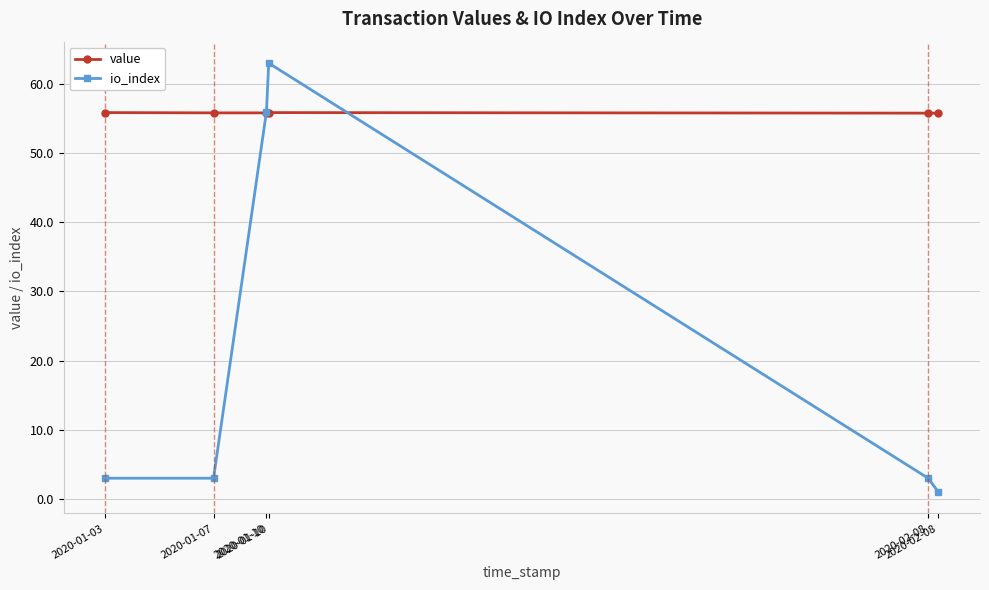

What is the sum of the io_index values at 2020-02-08 and 2020-01-10?

59.0